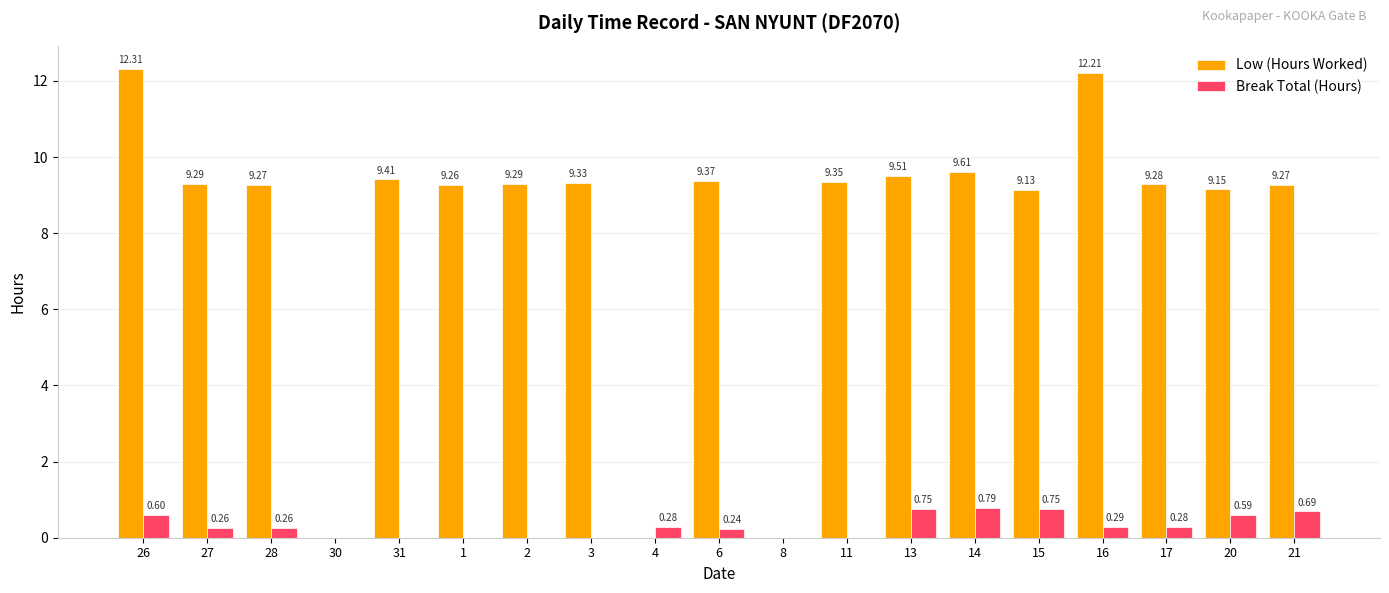

At which category does the chart reach its peak across all series?

26